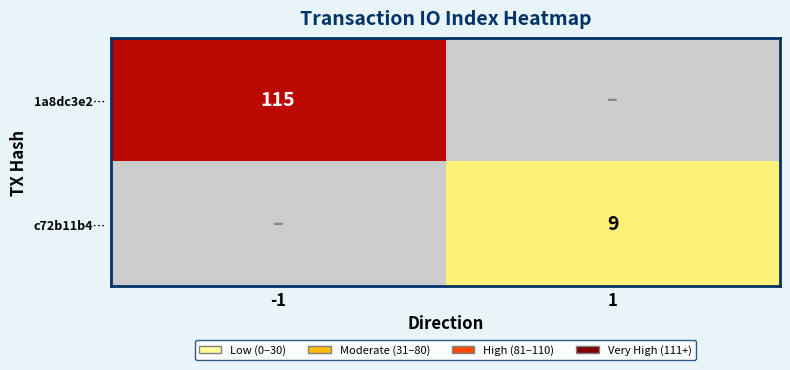

At which category does the chart reach its minimum across all series?

1